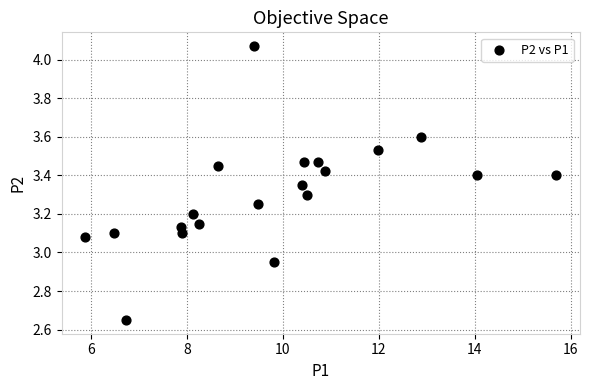

What is the range of X values (max minus min)?

9.8